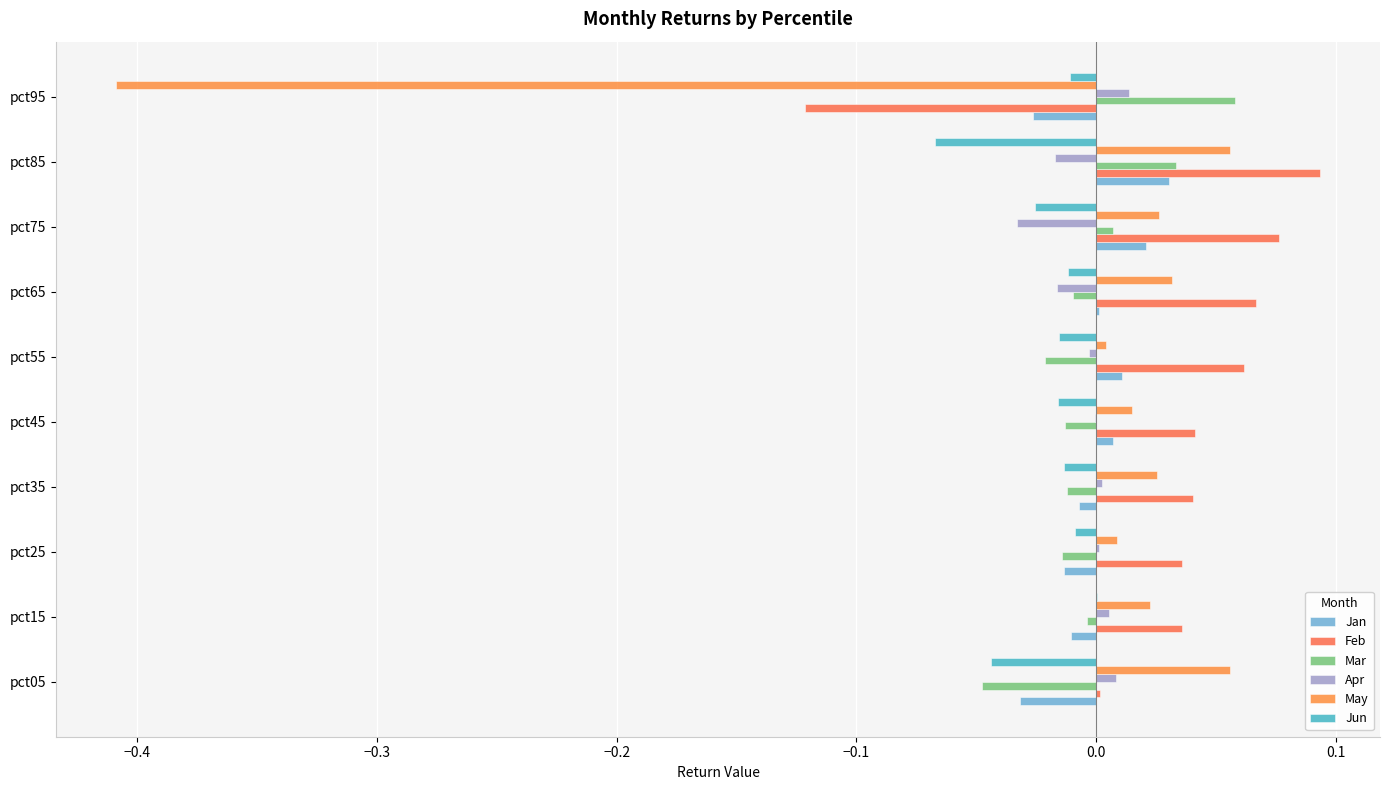

How many values in the Jun series exceed 0?

1